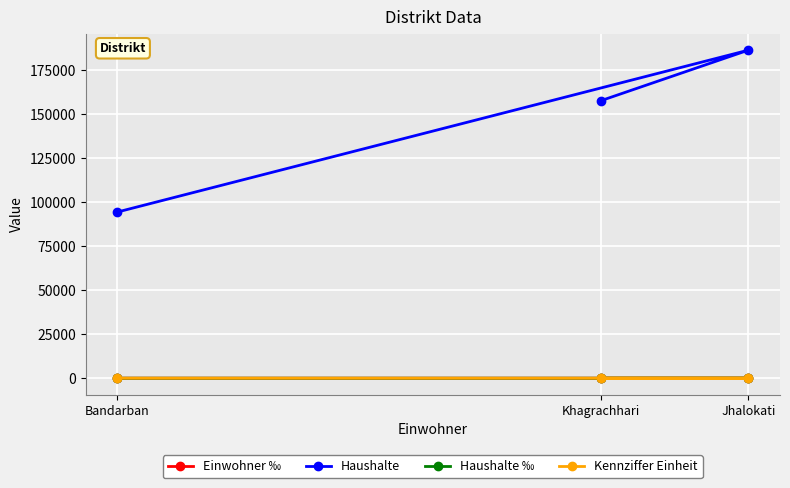

Reading left to right, what are all the values shown in this chart?

Einwohner ‰: Bandarban=2.7	Jhalokati=4.7	Khagrachhari=4.3
Haushalte: Bandarban=94348.0	Jhalokati=186264.0	Khagrachhari=157587.0
Haushalte ‰: Bandarban=2.5	Jhalokati=4.9	Khagrachhari=4.2
Kennziffer Einheit: Bandarban=20.0	Jhalokati=10.0	Khagrachhari=20.0